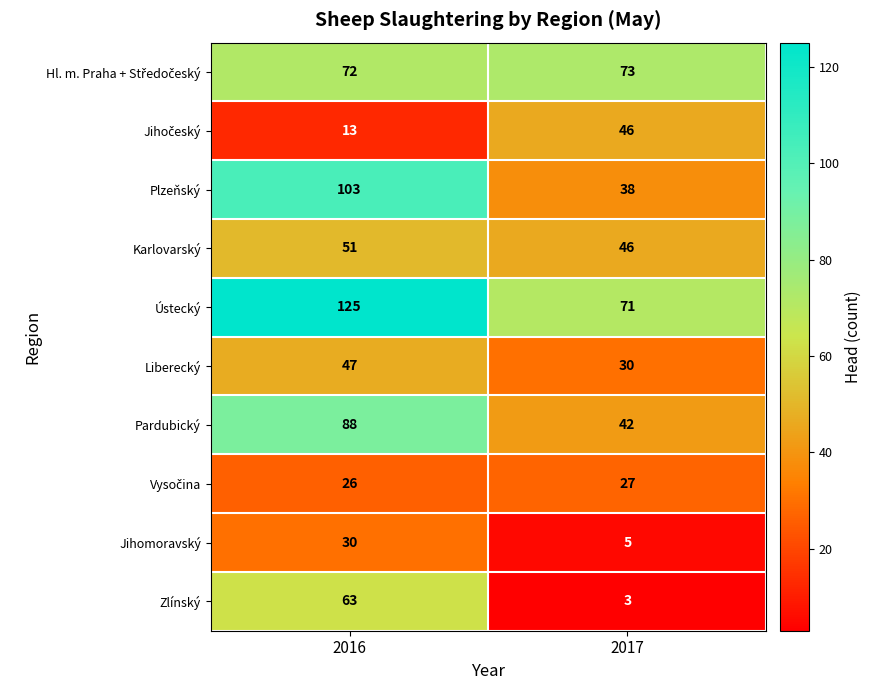

The Zlínský series shows 13 at 2016. True or false?

False